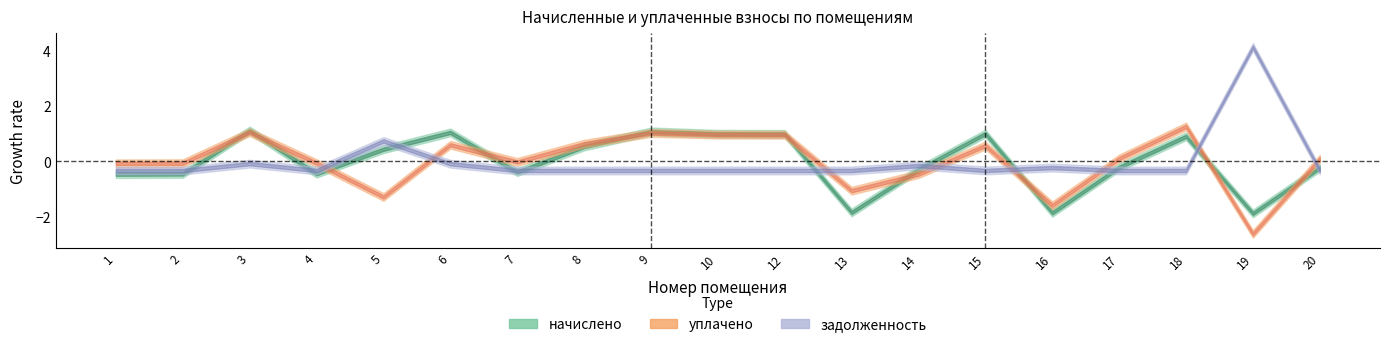

What value does the уплачено series have at 4?

-0.1